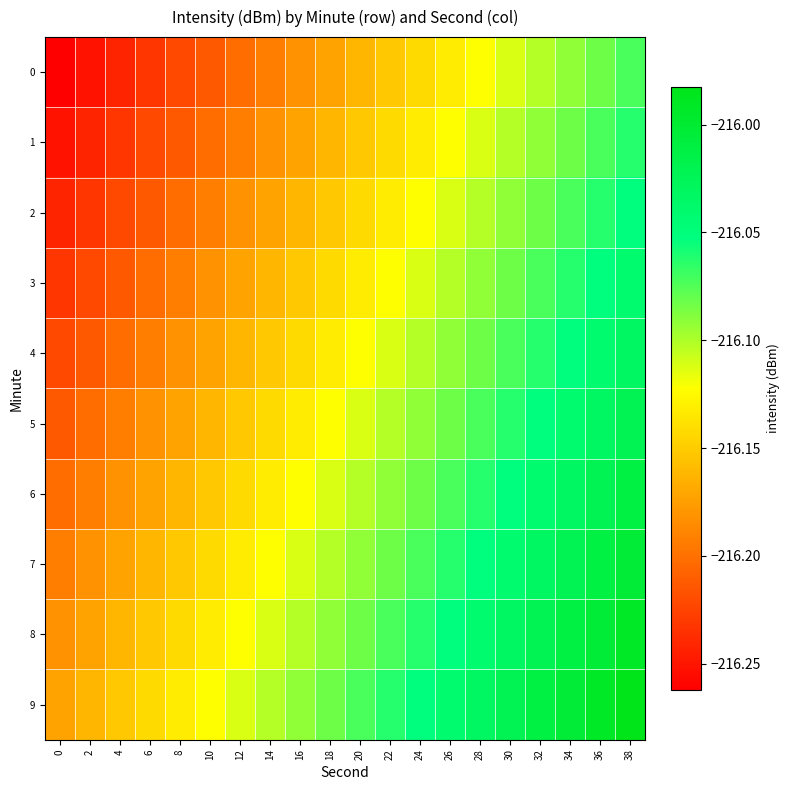

How many series are shown in this chart?

10